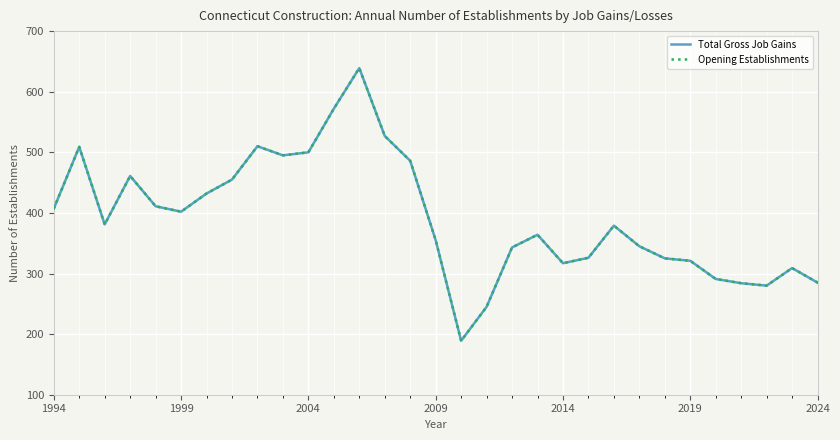

What is the maximum value shown in the chart?

639